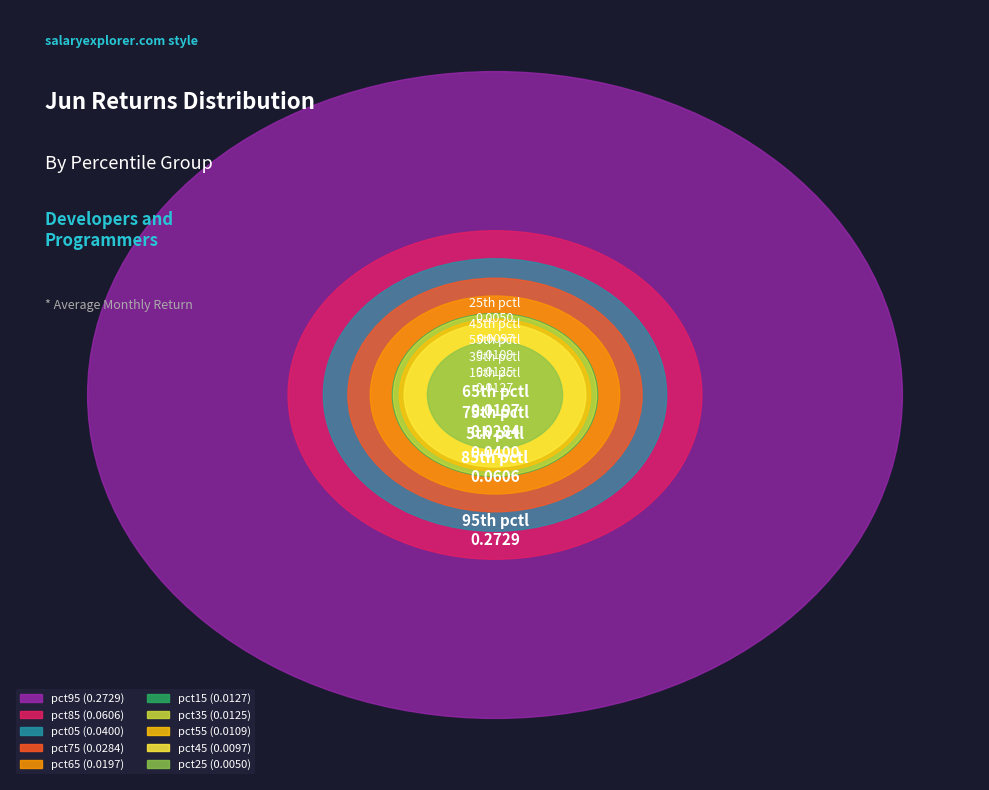

What is the change in value from pct05 to pct95?

+0.2